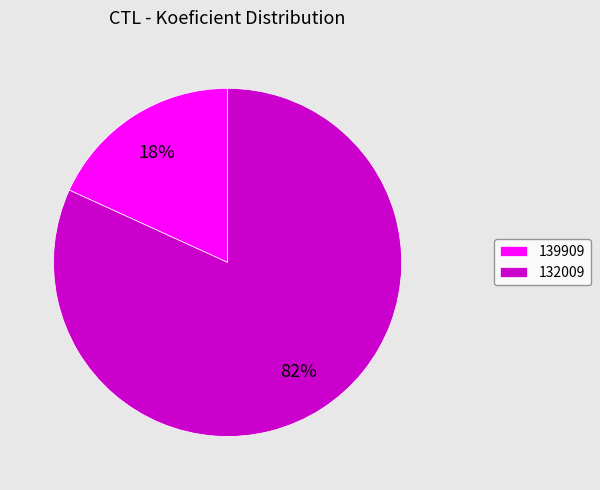

Combined, do 139909 and 132009 account for over 50%?

Yes